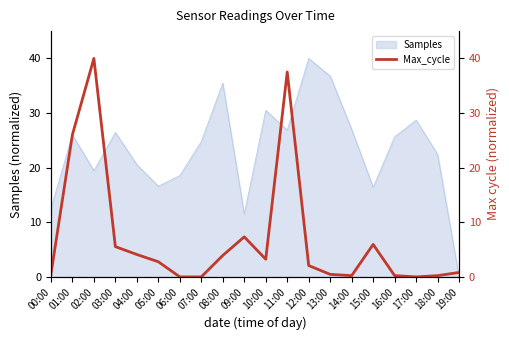

The value at 01:00 is 26.0. True or false?

True